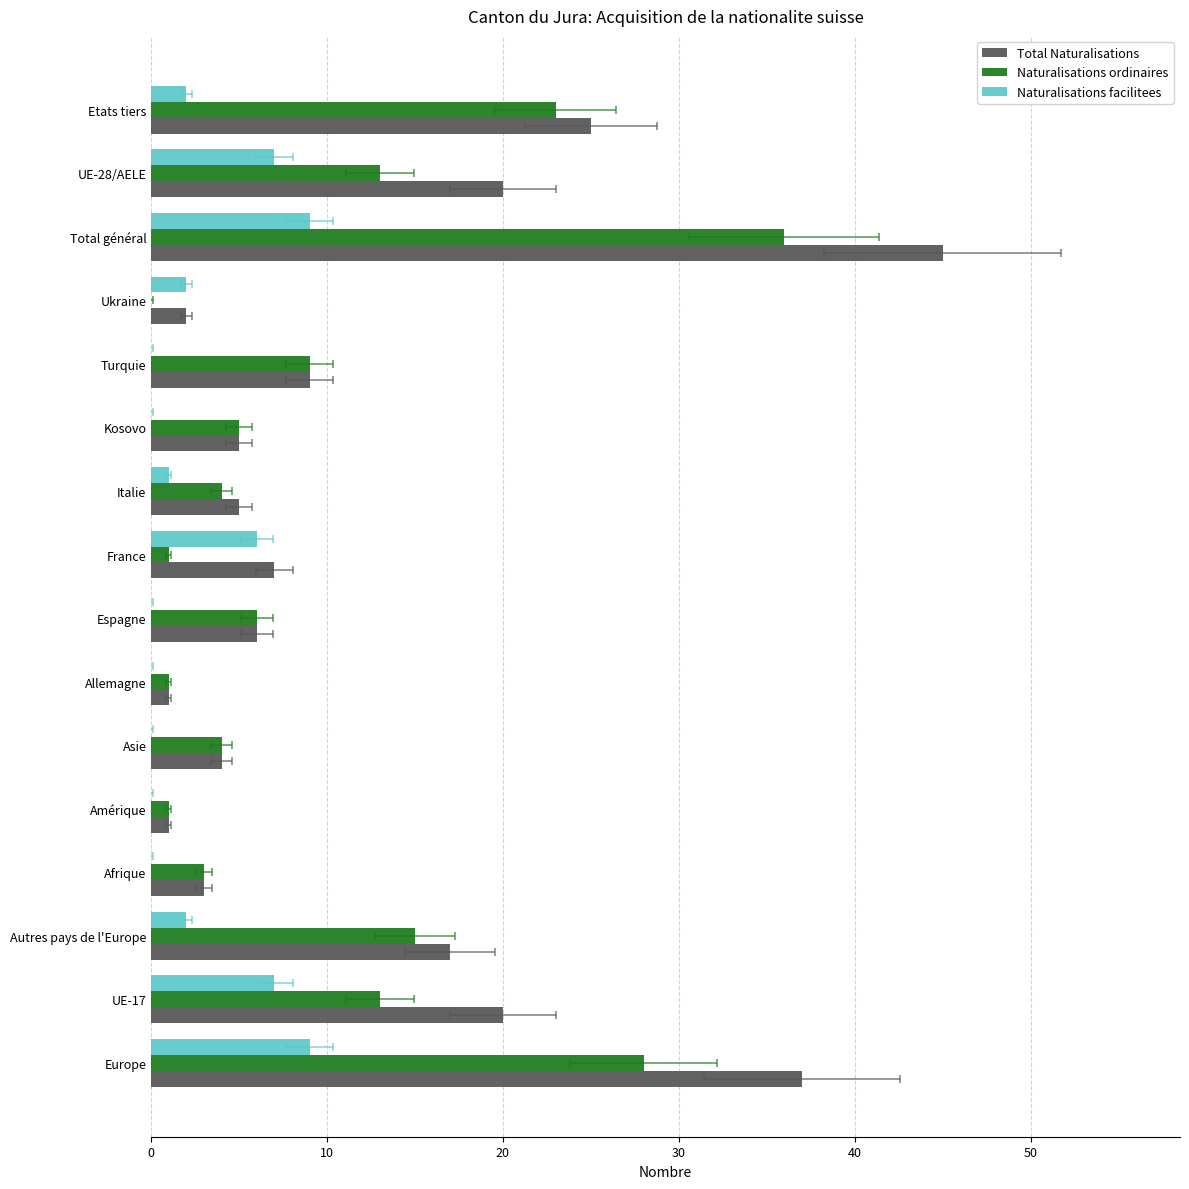

What is the difference between the maximum and second lowest values in the Total Naturalisations series?

44